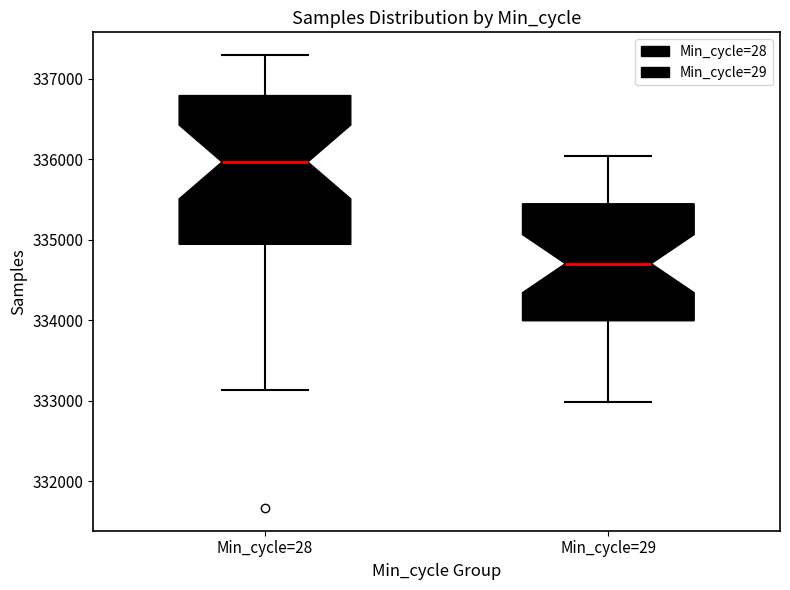

Which box is the tallest, from its lower edge to its upper edge?

Min_cycle=28